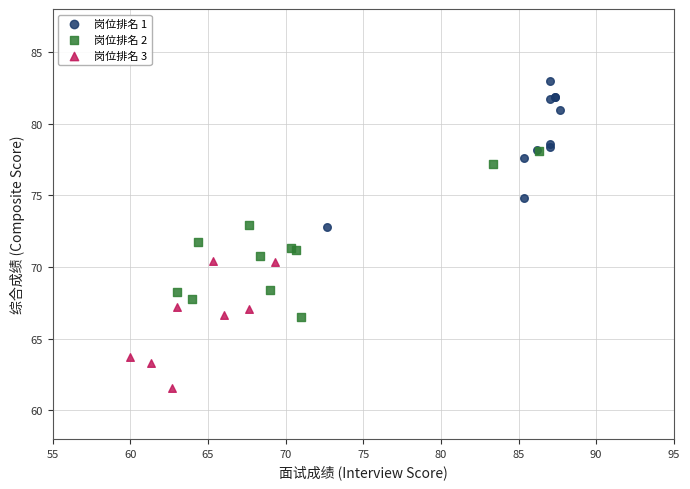

Which series contains the highest Y value?

岗位排名 1